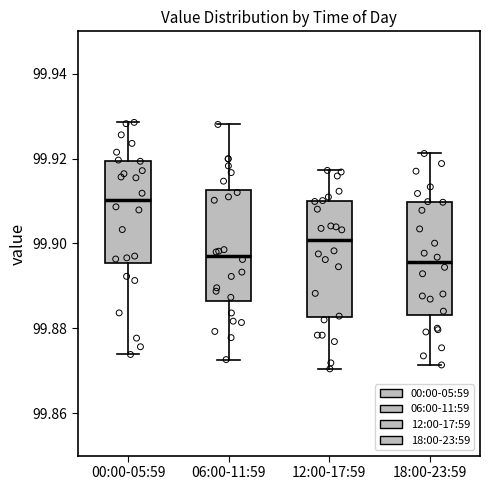

Reading left to right, read every box against the y-axis: the position of its median line, the range the box covers, and the ends of its whiskers. The values are not printed on the chart, so give them approximately, as read against the axis.

00:00-05:59: median 99.910, box 99.896 to 99.920, whiskers 99.874 to 99.928
06:00-11:59: median 99.898, box 99.886 to 99.912, whiskers 99.872 to 99.928
12:00-17:59: median 99.900, box 99.882 to 99.910, whiskers 99.870 to 99.918
18:00-23:59: median 99.896, box 99.884 to 99.910, whiskers 99.872 to 99.922